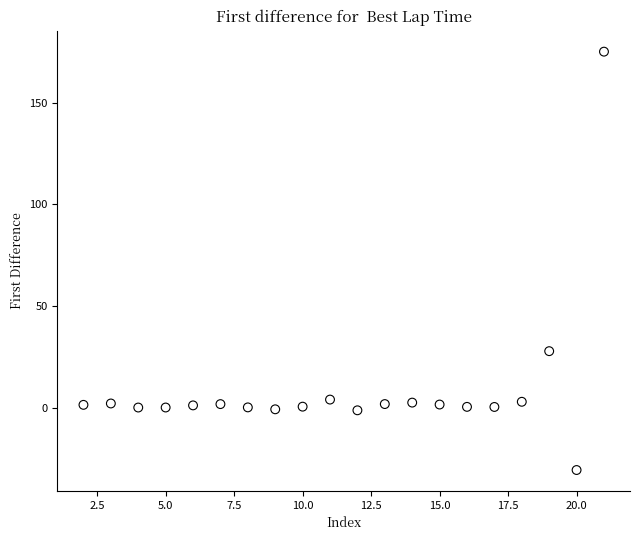

What is the range of Y values (max minus min)?

205.7